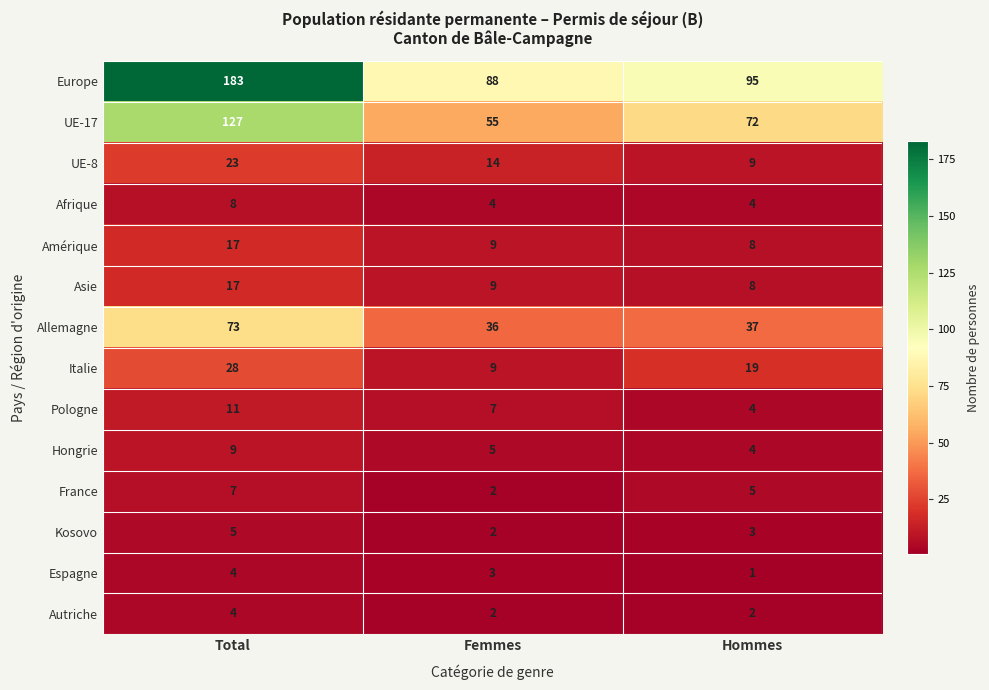

What is the spread (max minus min) of values at Femmes?

86